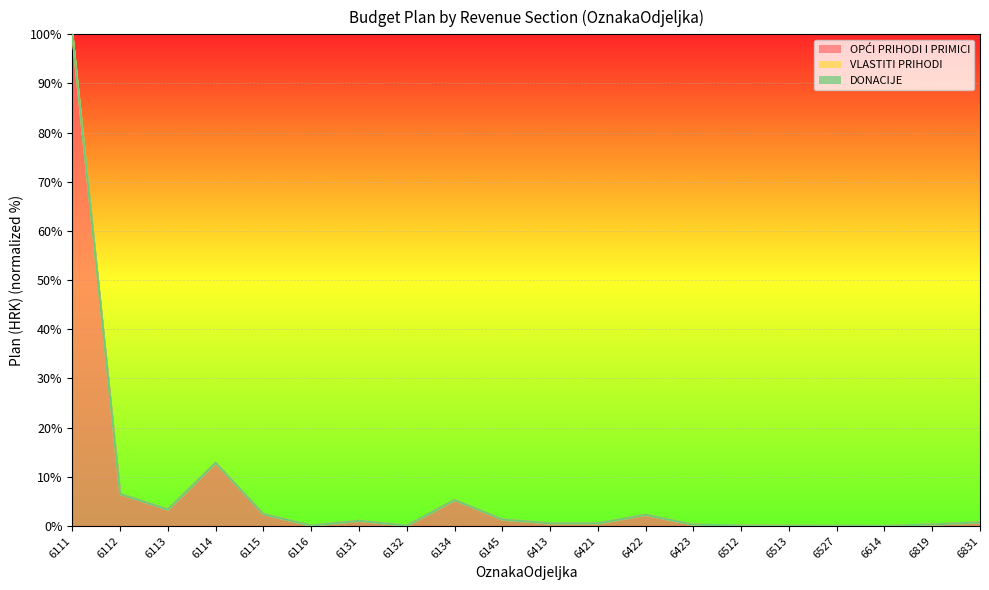

At which category is the sum across all series the highest?

6111